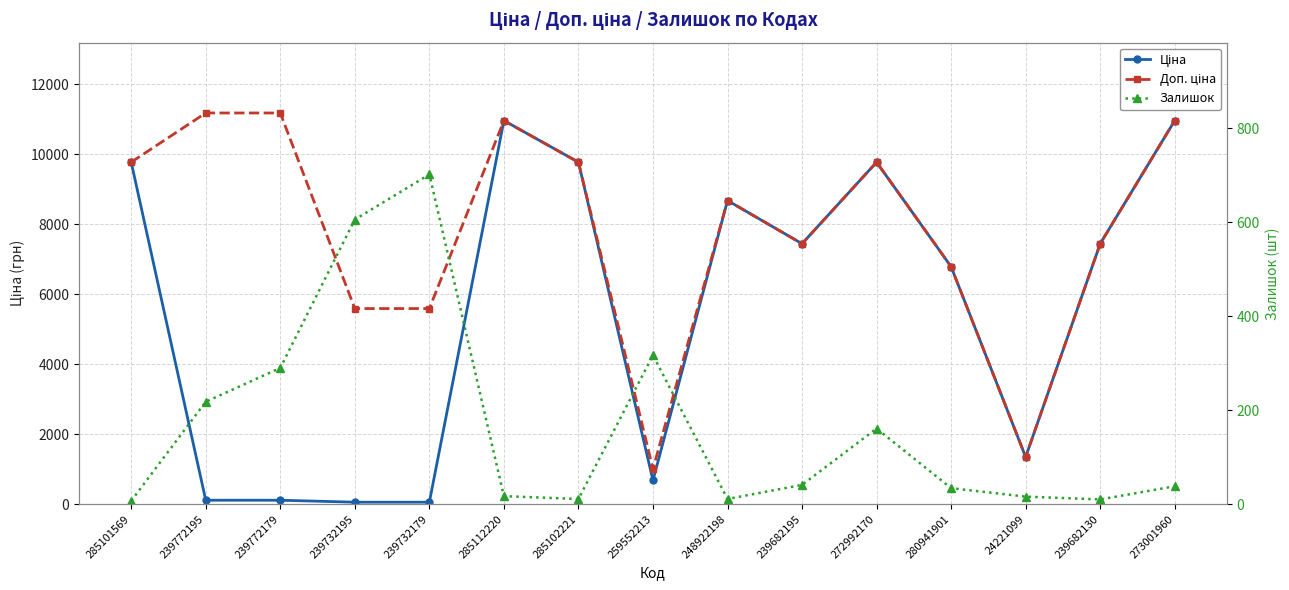

Which category has the highest value in the Ціна series?

285112220